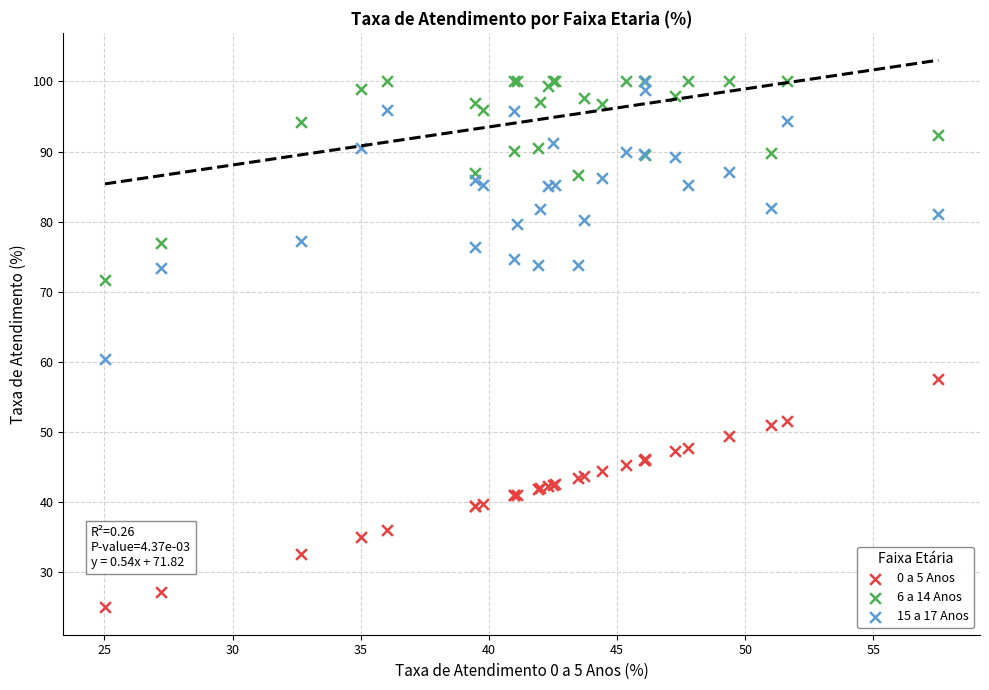

Across all series, what Y value is closest to 62?

60.5